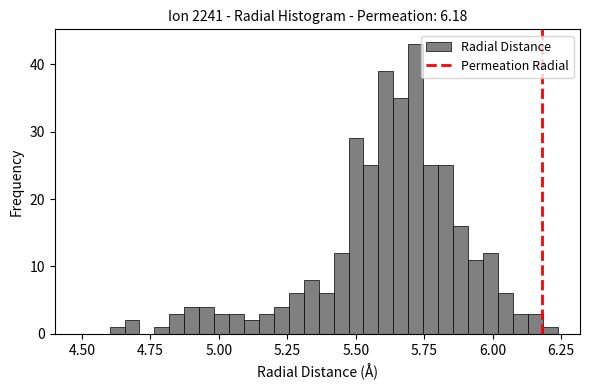

Read against the x-axis, roughly where is the centre of the tallest bar?

5.70